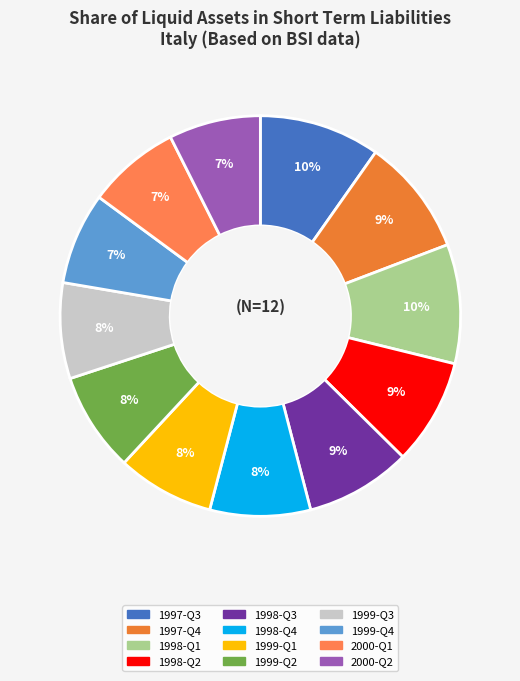

Is it true that 1998-Q4 is 1% of the pie?

False